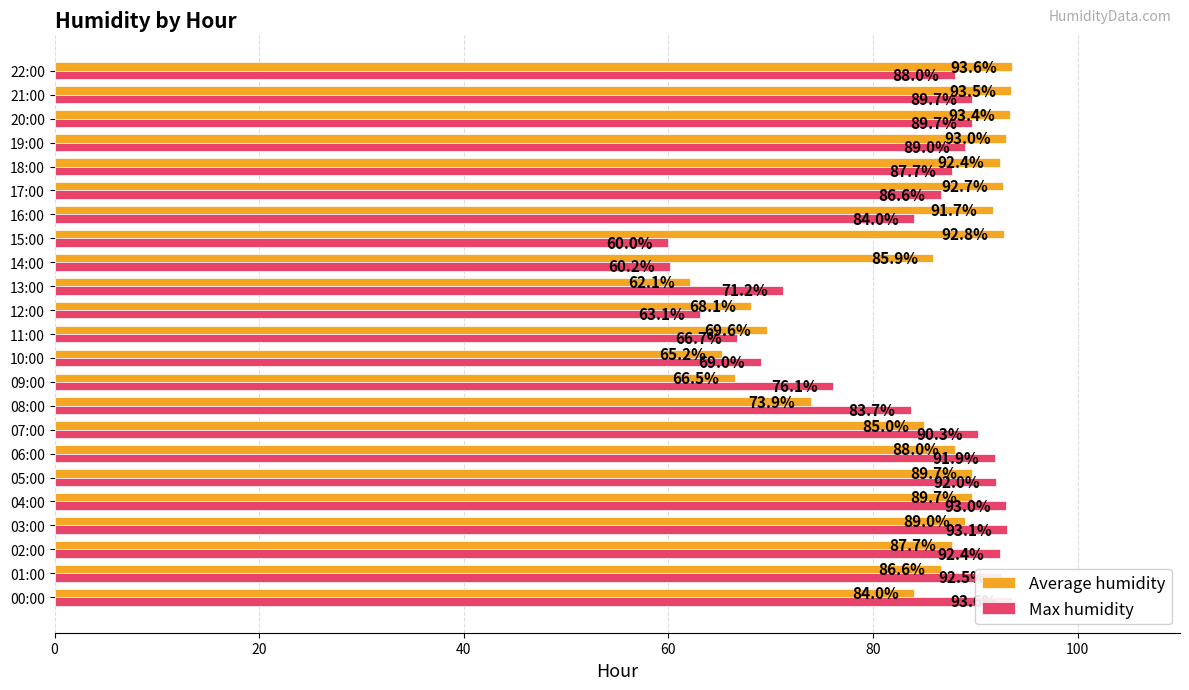

Are the bars grouped side by side (vs. stacked)?

Yes